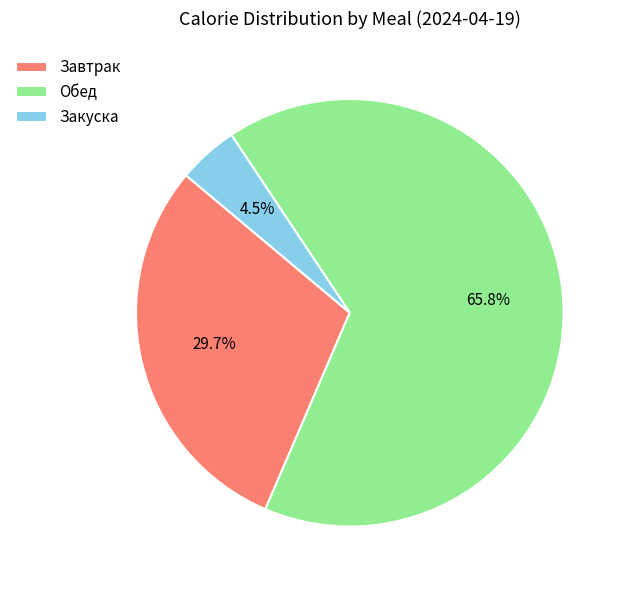

What percentage do Закуска and Обед together represent?

70.3%